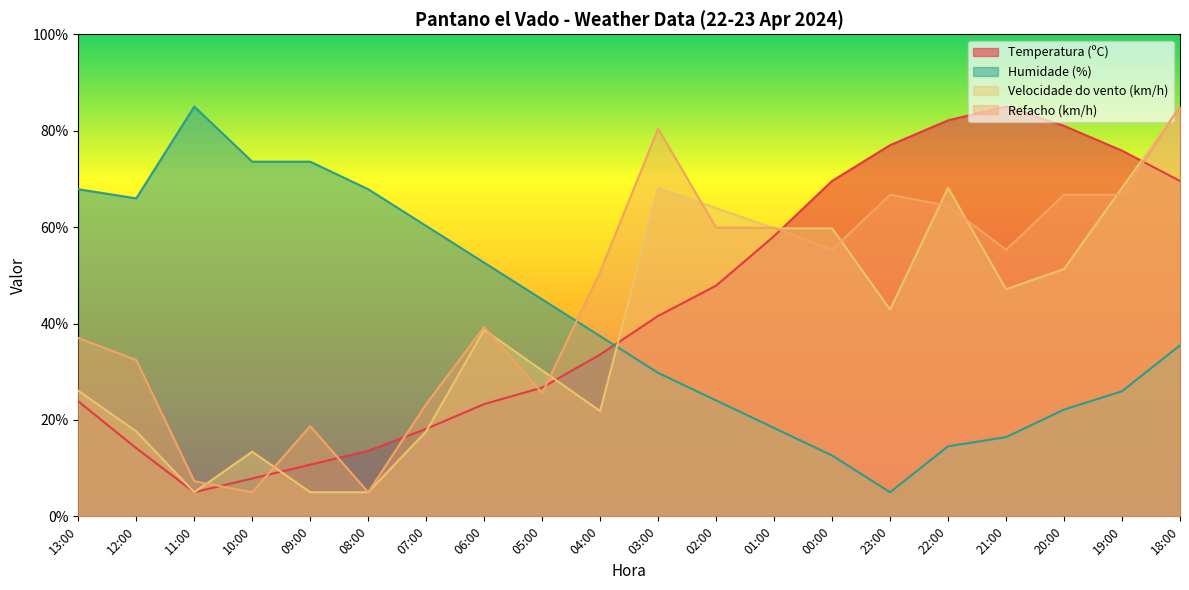

Read the Temperatura (ºC) value at 01:00.

58.1